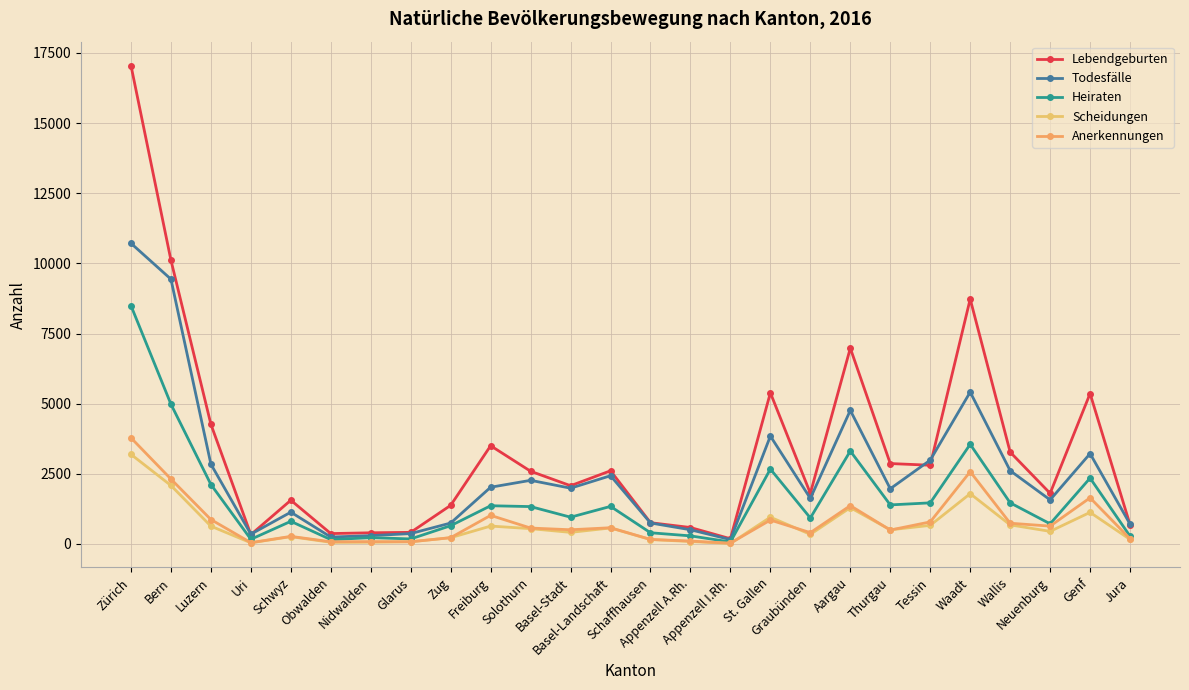

What is the label of the 25th point from the left?

Genf